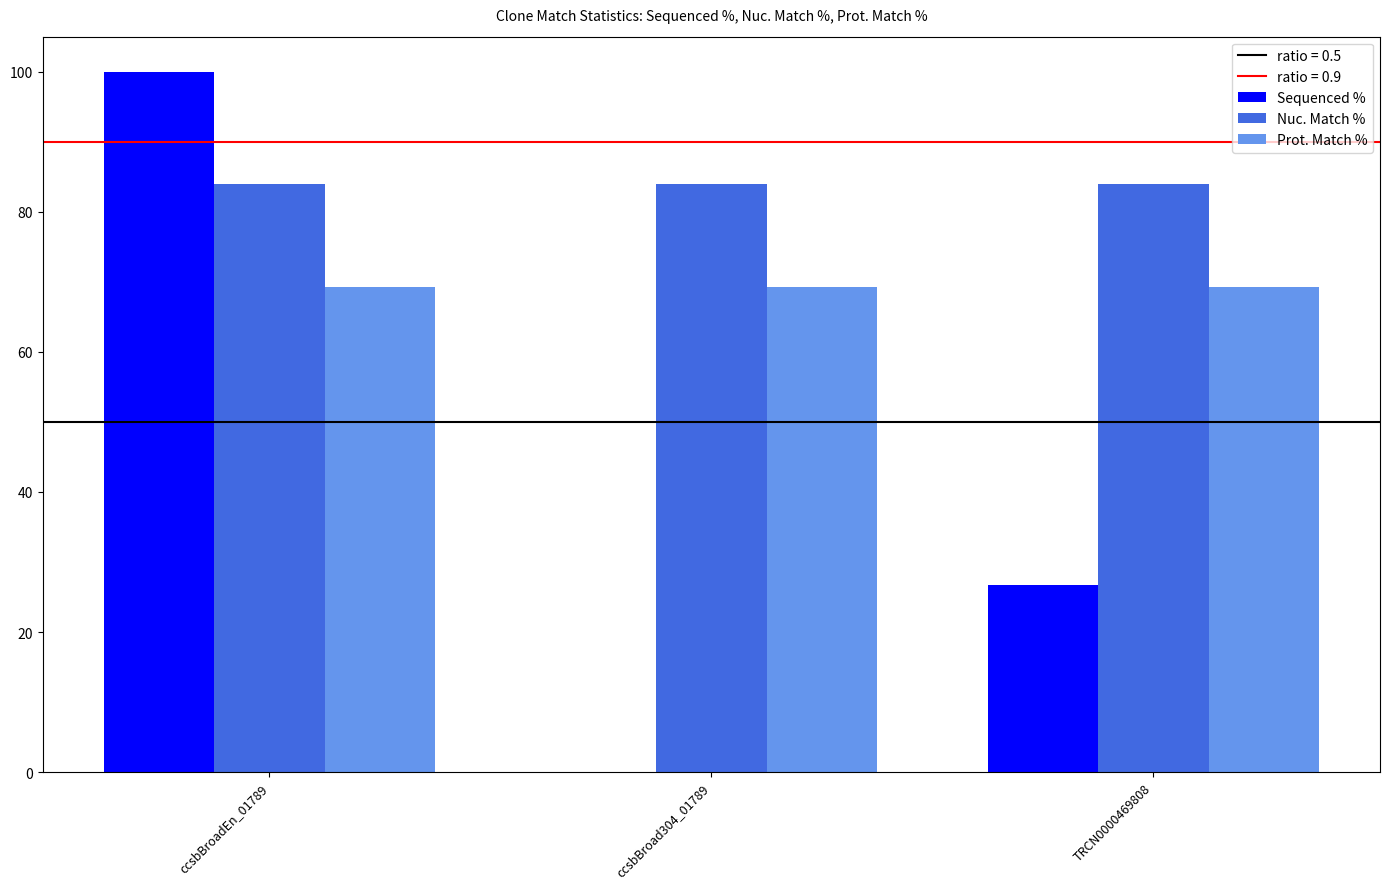

At which category is the sum across all series the highest?

ccsbBroadEn_01789